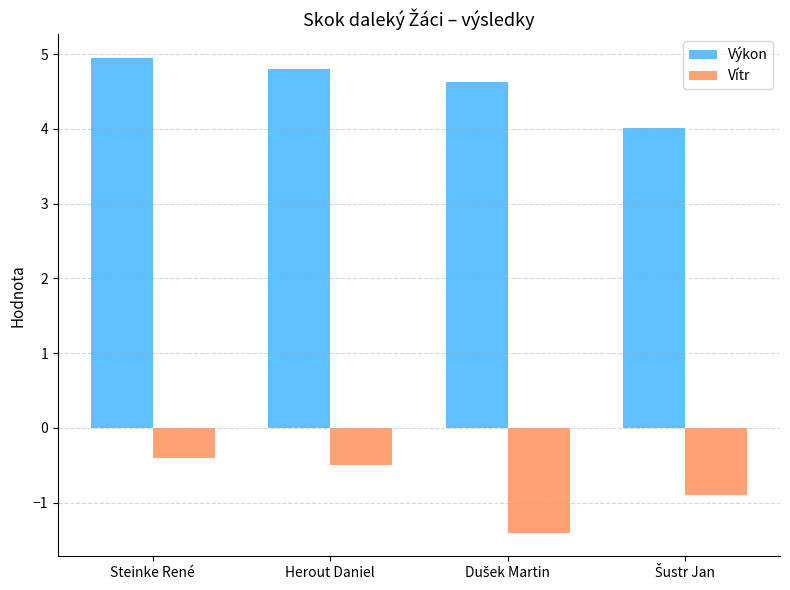

Reading right to left, transcribe all the data shown in this chart.

Výkon: 4.0	4.6	4.8	5.0
Vítr: -0.9	-1.4	-0.5	-0.4